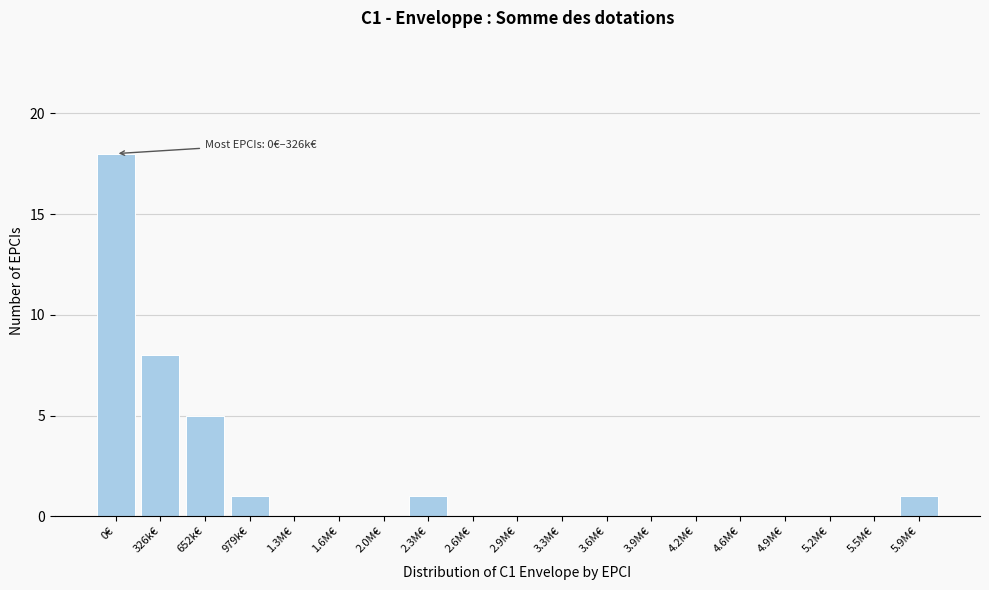

Reading left to right, list all the values displayed in this chart.

0€=18	326k€=8	652k€=5	979k€=1	1.3M€=0	1.6M€=0	2.0M€=0	2.3M€=1	2.6M€=0	2.9M€=0	3.3M€=0	3.6M€=0	3.9M€=0	4.2M€=0	4.6M€=0	4.9M€=0	5.2M€=0	5.5M€=0	5.9M€=1